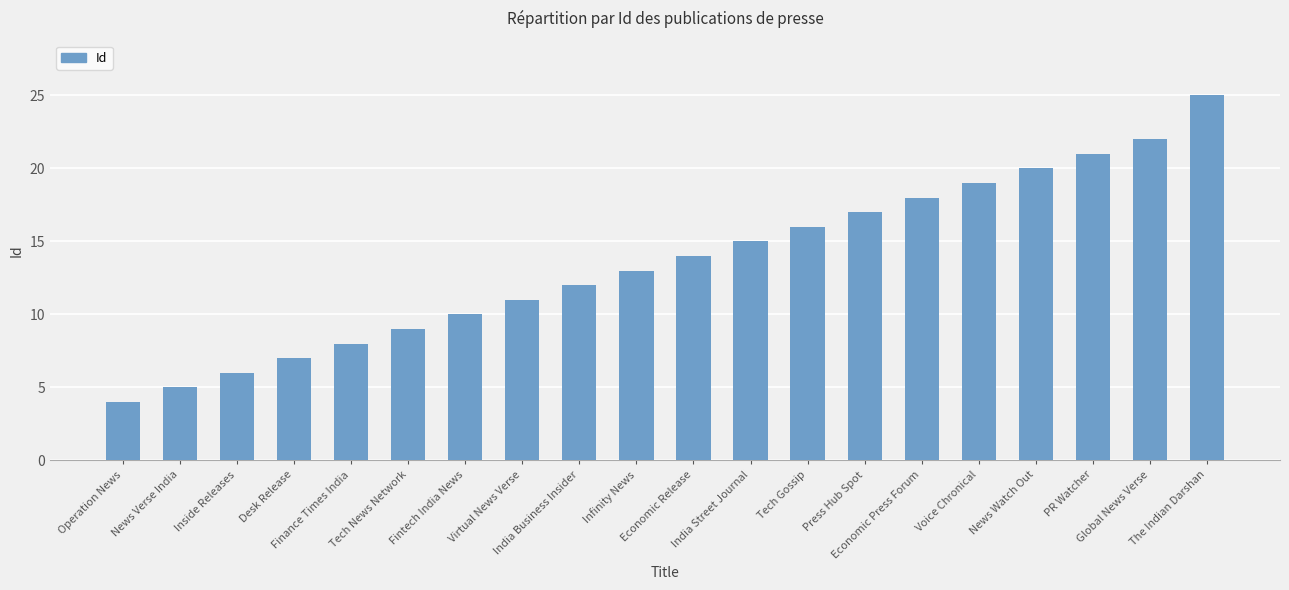

What is the difference between the maximum and second lowest values?

20